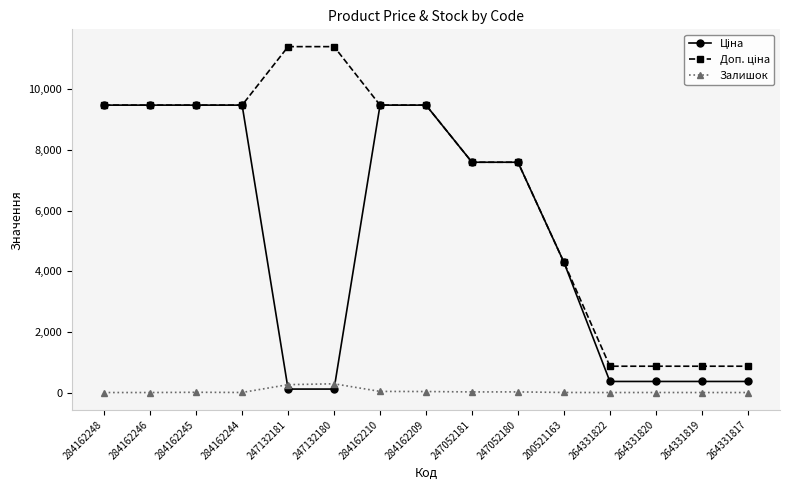

What is the total value across all series at 284162246?

18960.1